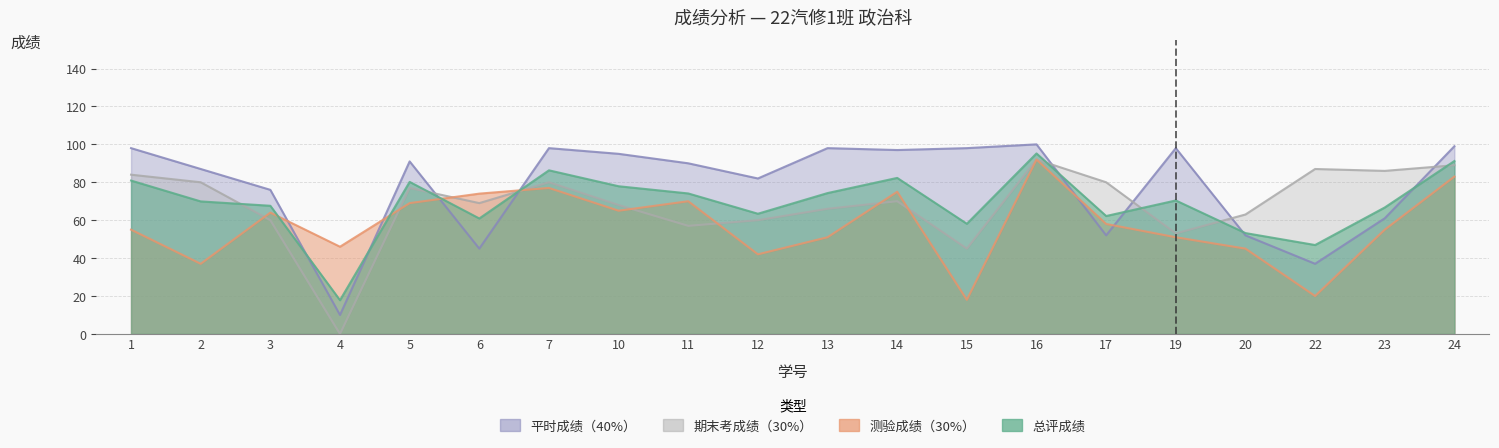

What is the spread (max minus min) of values at 5?

22.0